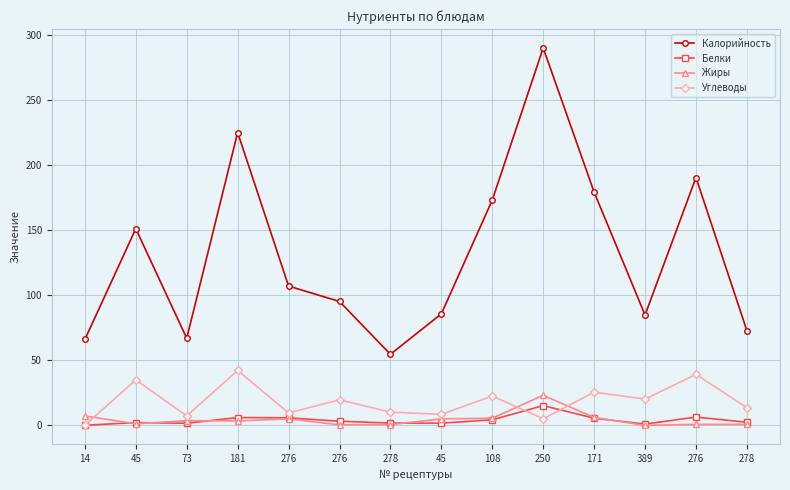

Where is Белки nearest to the value 7?

276